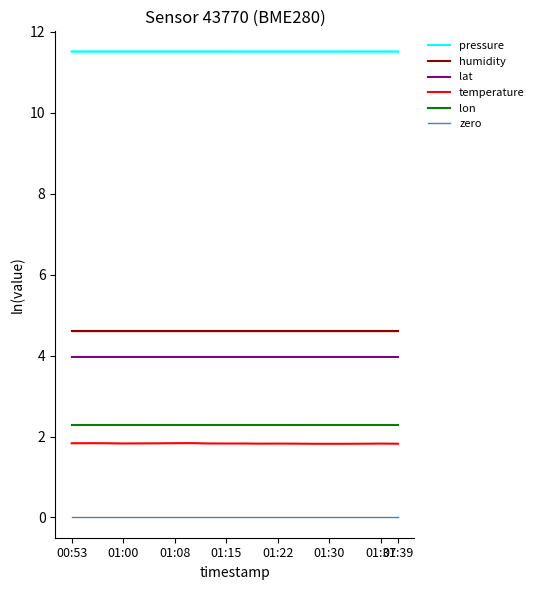

The pressure series shows 11.5 at 01:08. True or false?

True